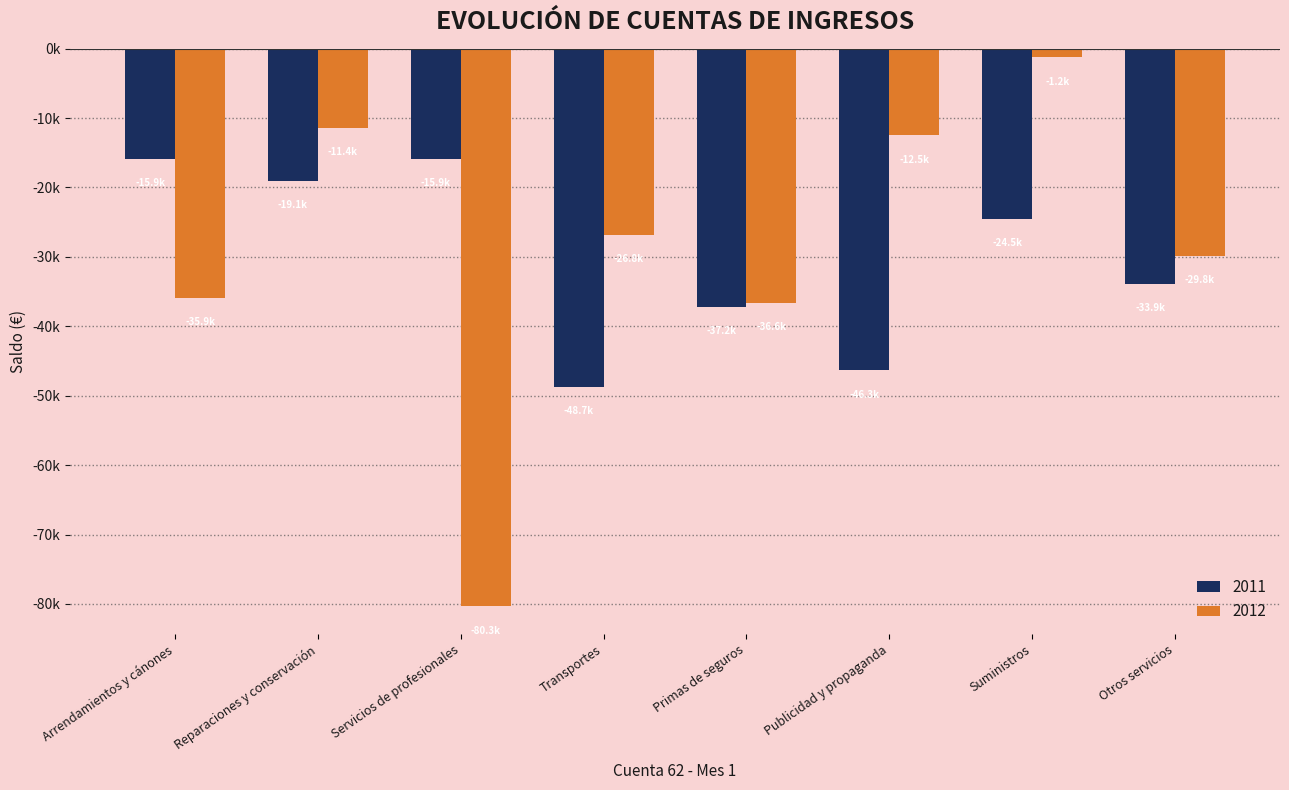

What are all the series names shown in the legend?

2011, 2012